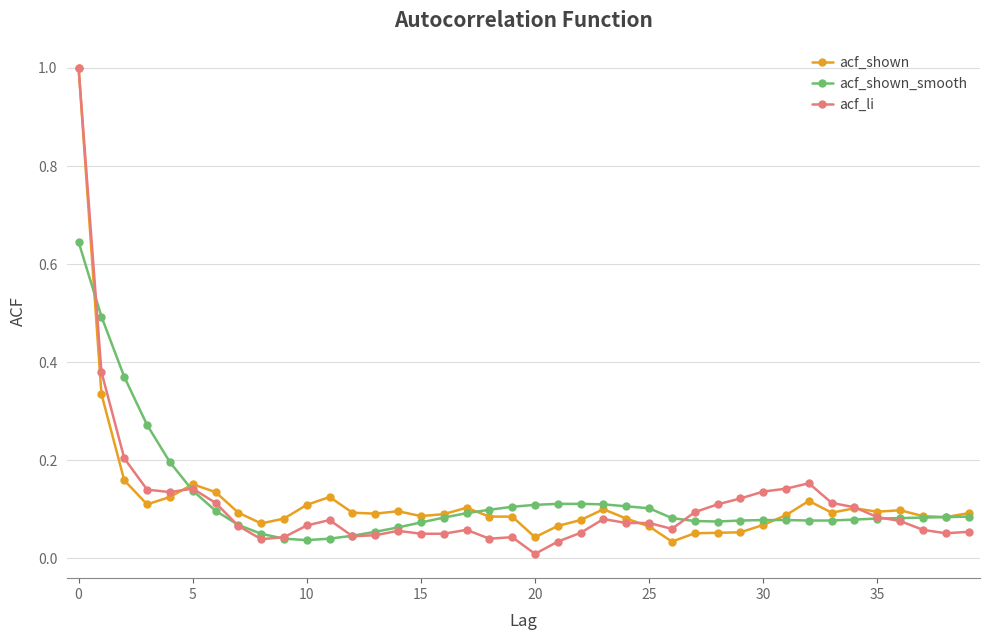

At how many categories does at least one series exceed 0?

40